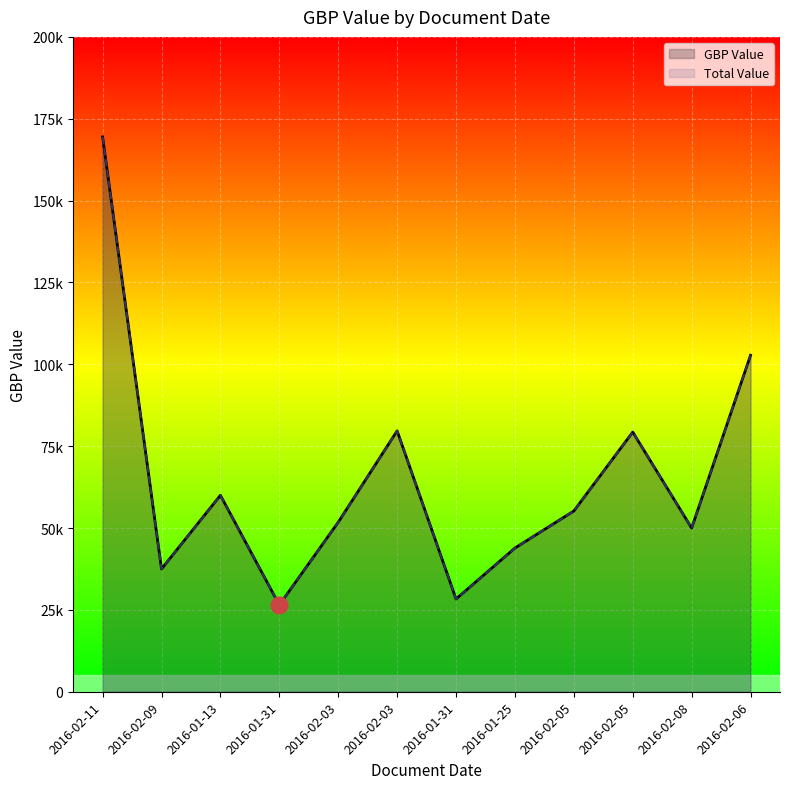

Where is the first local maximum for GBP Value?

2016-01-13